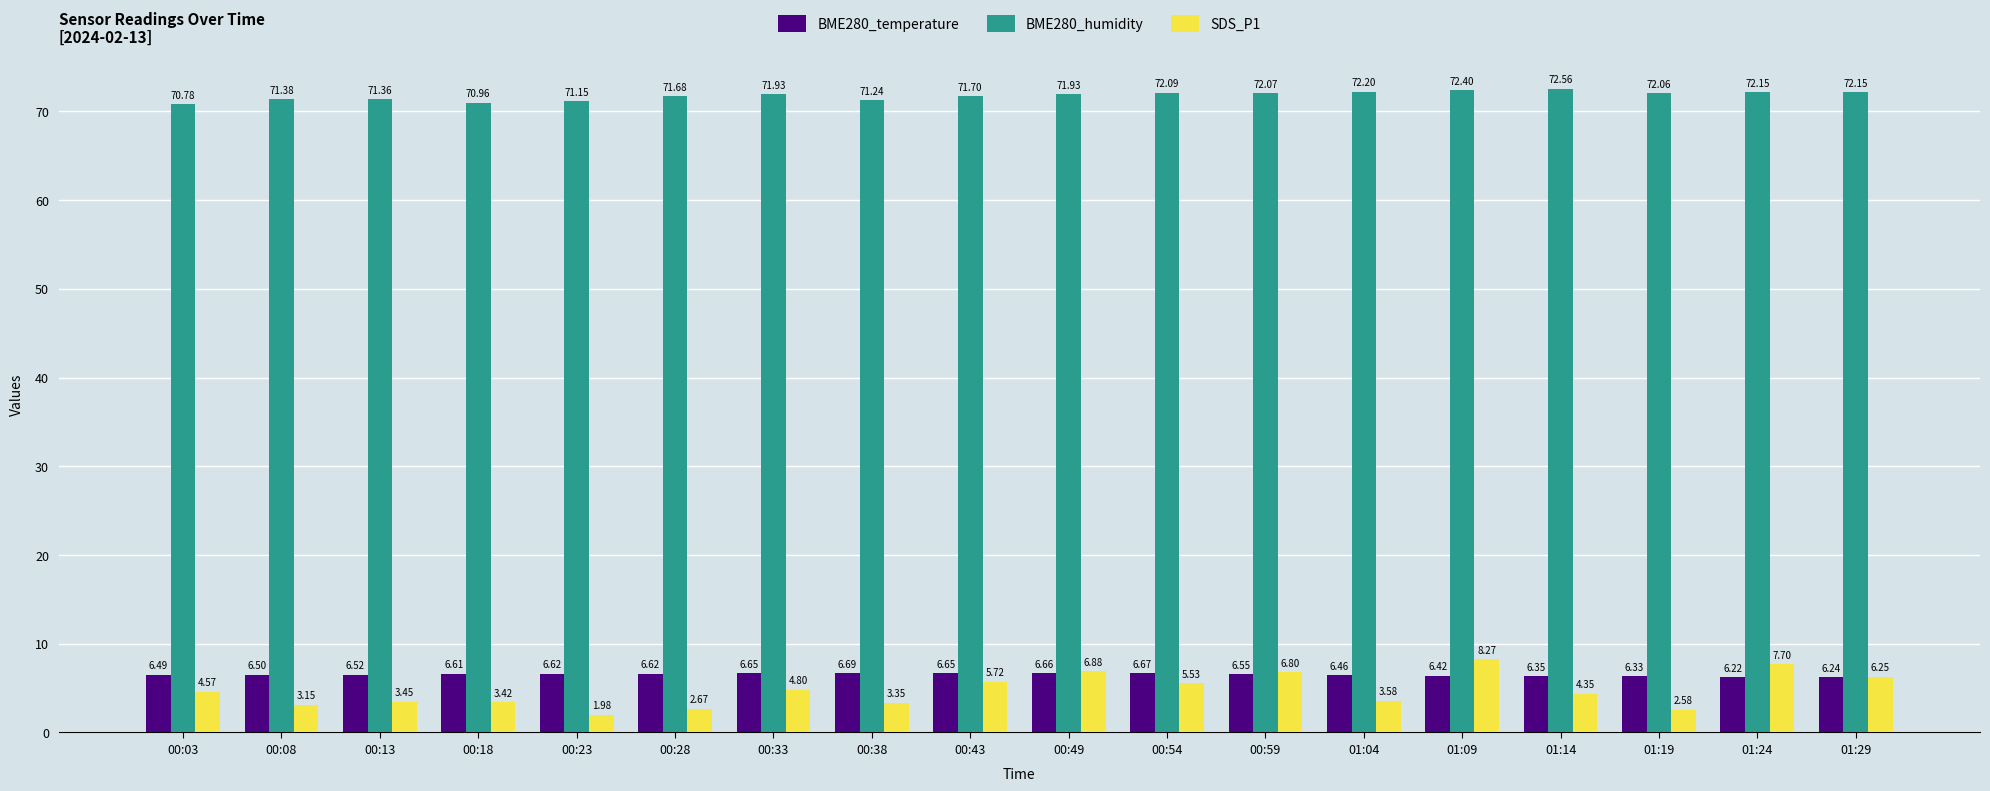

How many groups of bars are there?

18